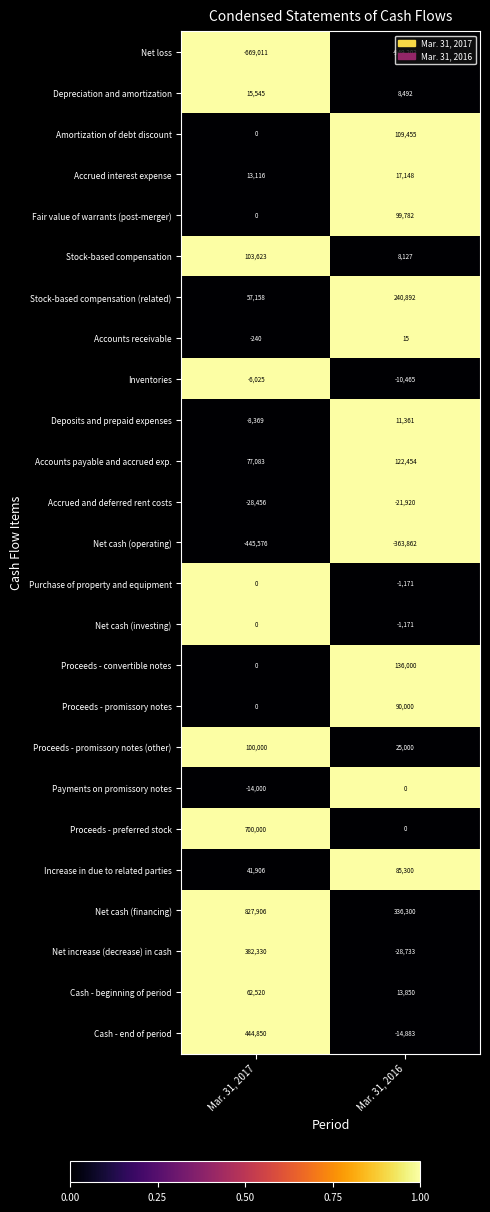

Is it true that Proceeds - promissory notes (other) equals 141638 at Mar. 31, 2017?

False